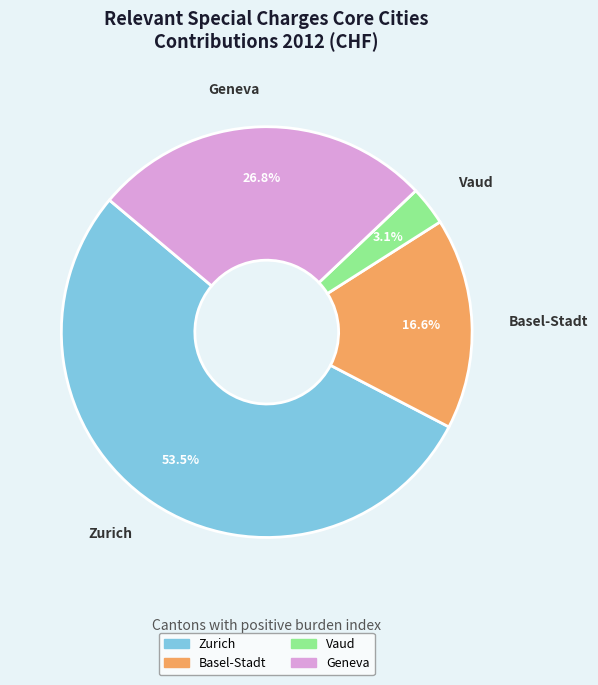

To the nearest percent, what is the difference between the largest and smallest slice percentages?

50%